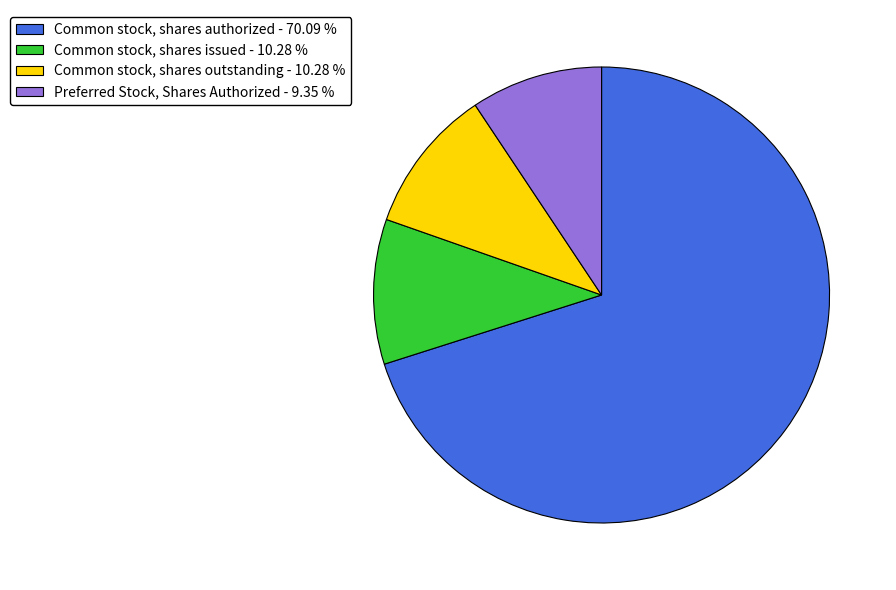

Which has a higher value, Common stock, shares outstanding - 10.28 % or Common stock, shares authorized - 70.09 %?

Common stock, shares authorized - 70.09 %